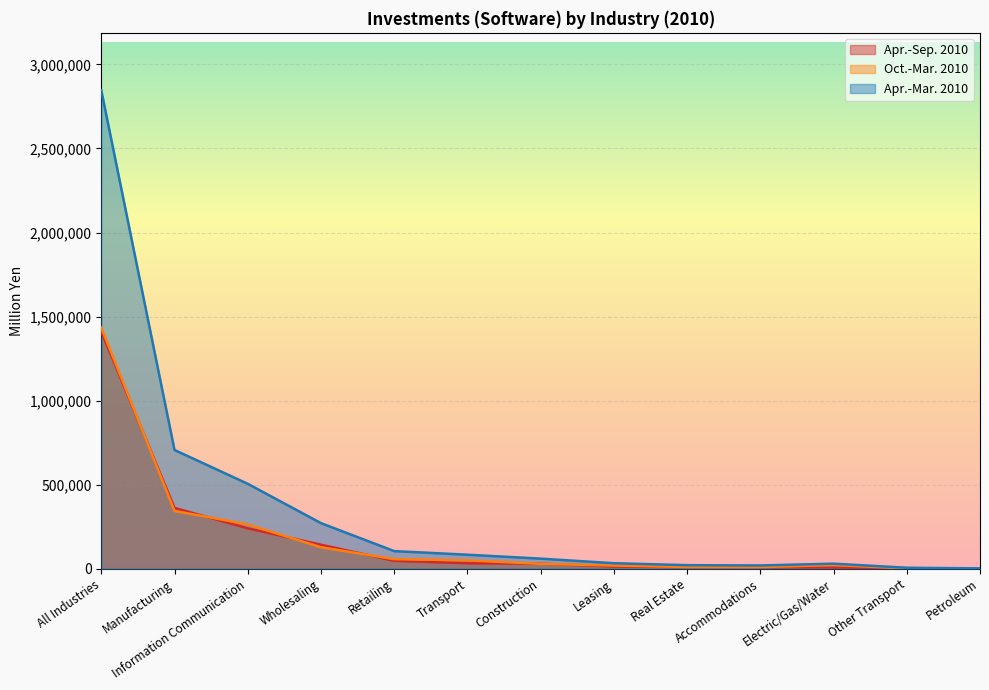

How many lines are shown in the chart?

3